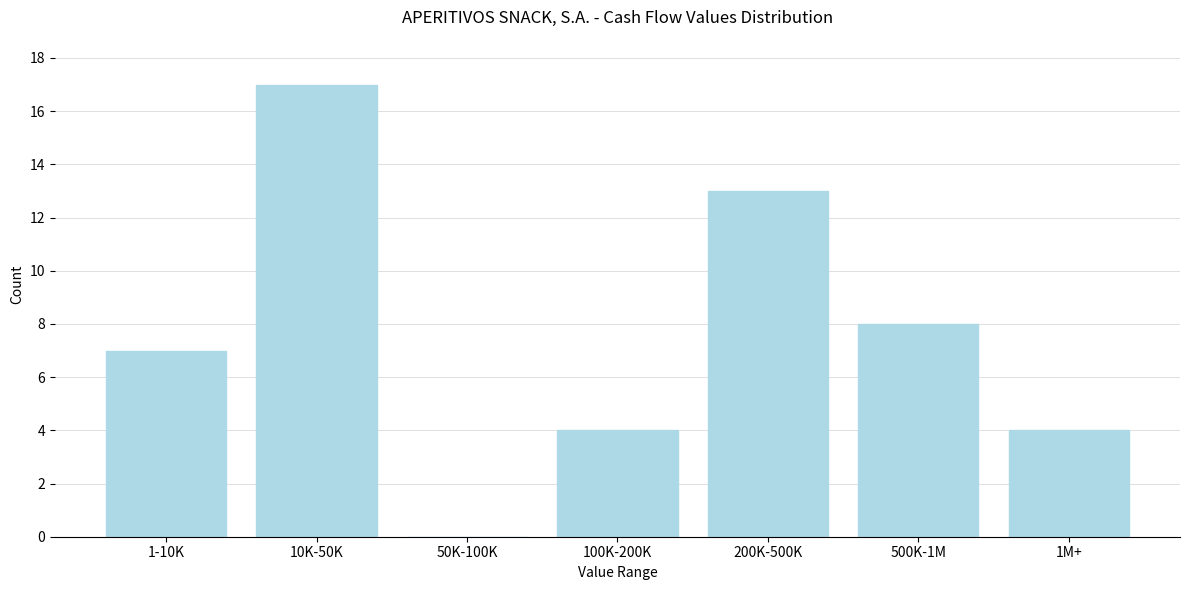

Reading left to right, extract all data points from this chart.

1-10K=7	10K-50K=17	50K-100K=0	100K-200K=4	200K-500K=13	500K-1M=8	1M+=4